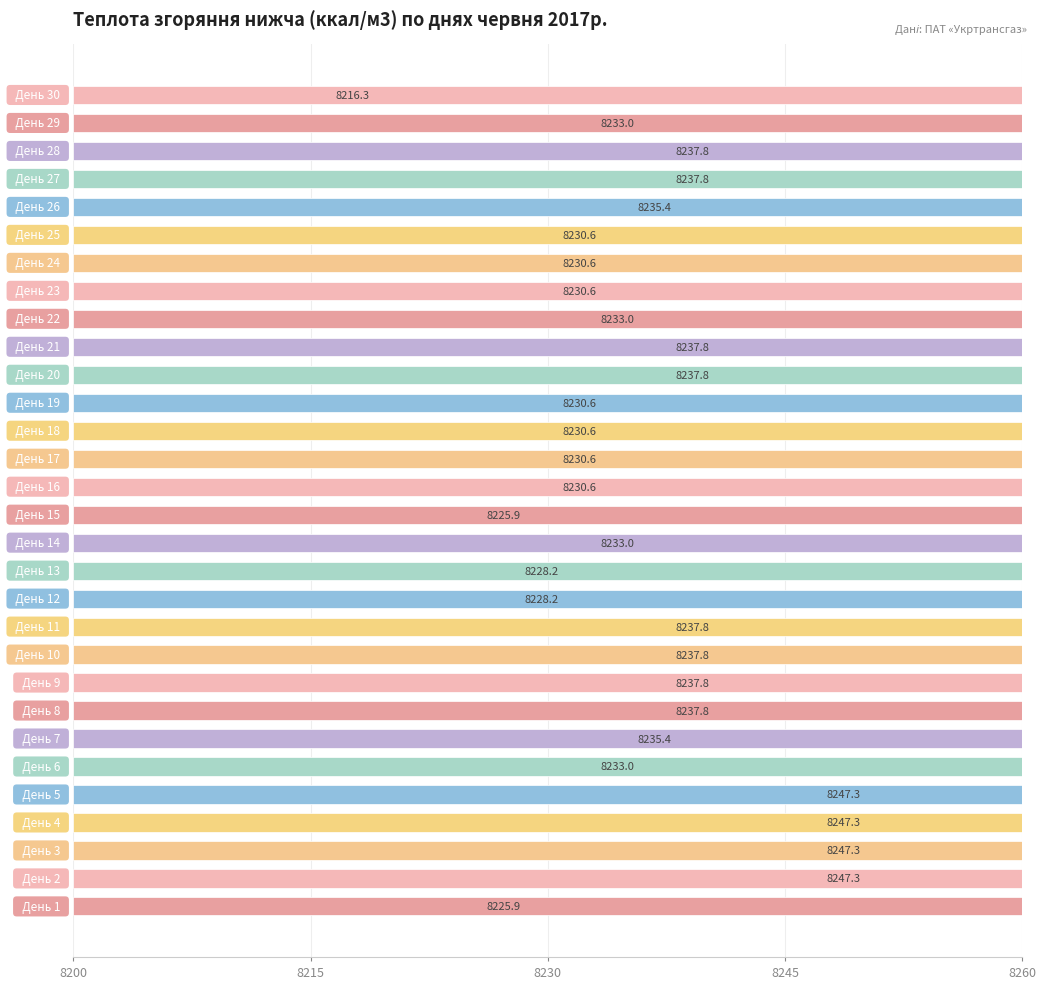

Reading right to left, what are all the values shown in this chart?

8216.3	8233.0	8237.8	8237.8	8235.4	8230.6	8230.6	8230.6	8233.0	8237.8	8237.8	8230.6	8230.6	8230.6	8230.6	8225.9	8233.0	8228.2	8228.2	8237.8	8237.8	8237.8	8237.8	8235.4	8233.0	8247.3	8247.3	8247.3	8247.3	8225.9